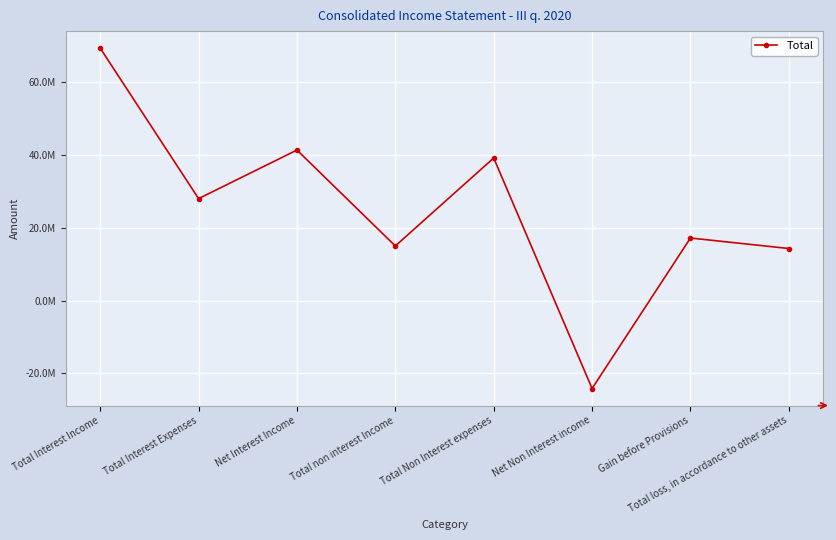

Reading right to left, extract all data points from this chart.

14279568.7	17153433.8	-24133787.0	39110935.1	14977148.1	41287220.9	27964235.4	69251456.3